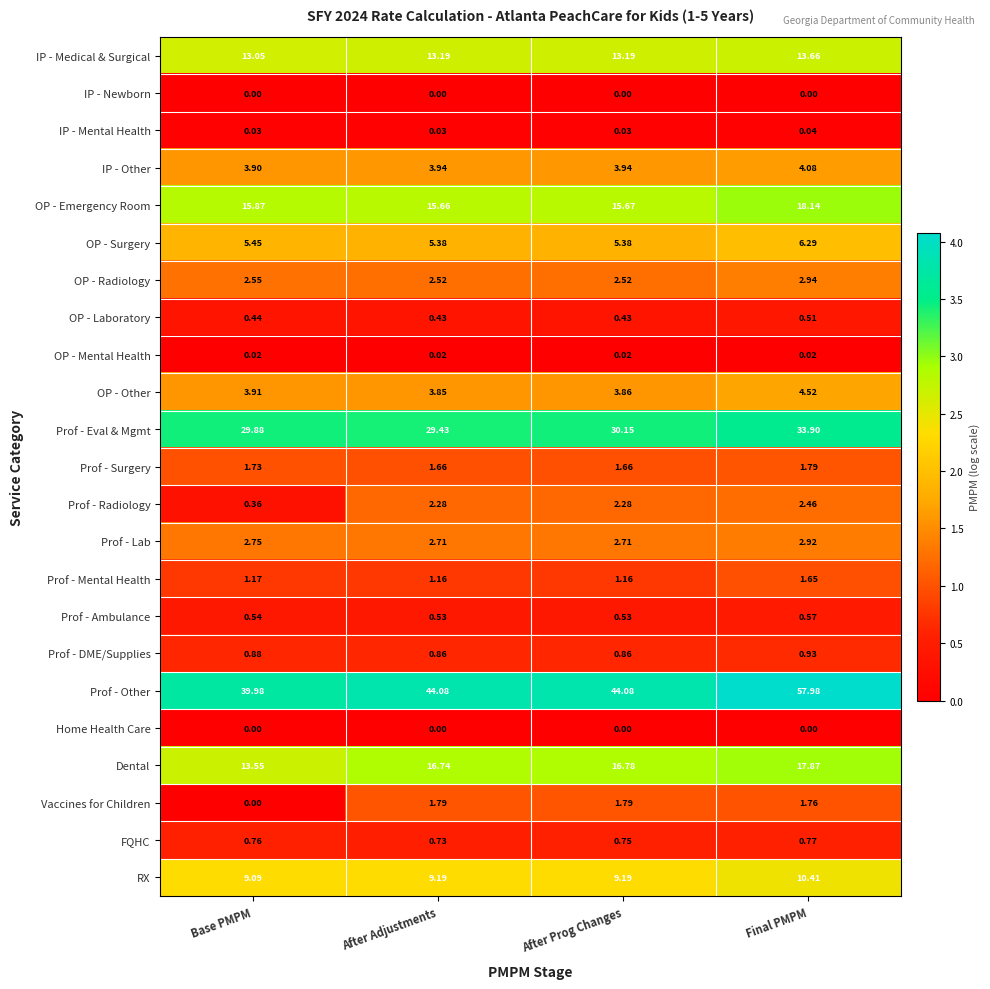

Which category has the highest value in the Dental series?

Final PMPM